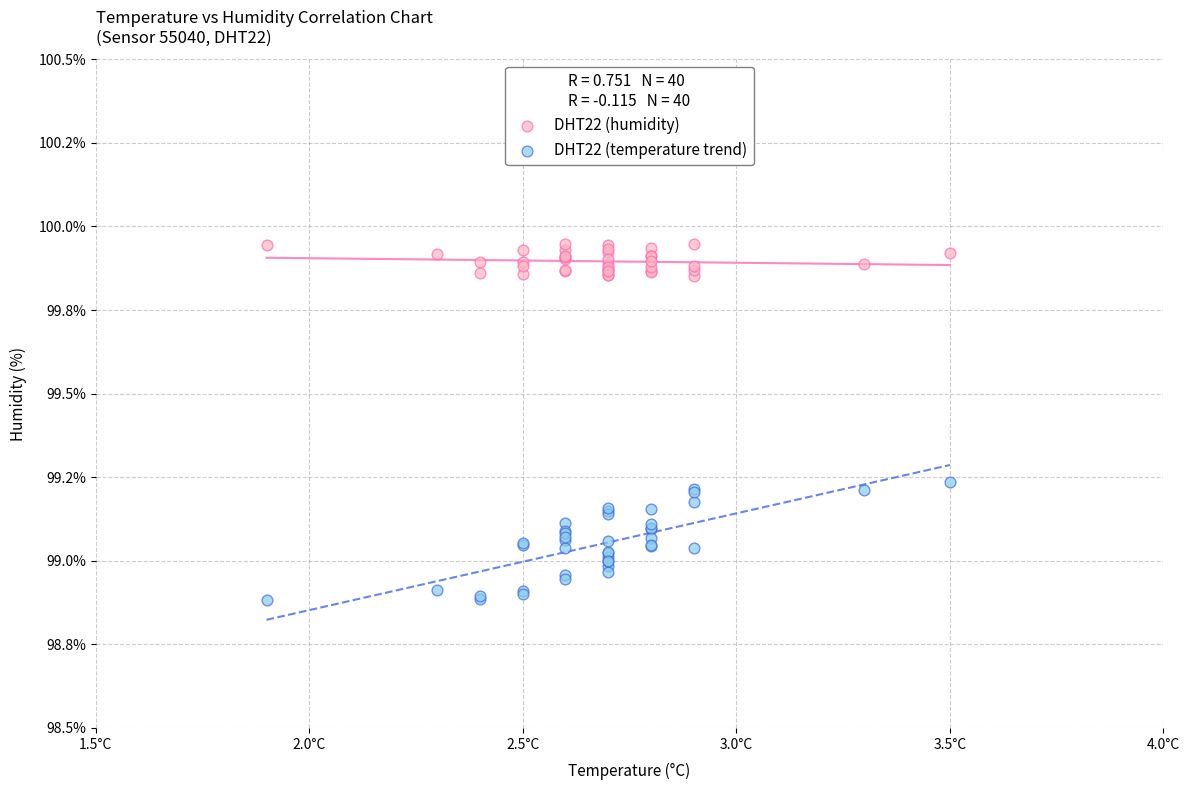

What are all the series names shown in the legend?

DHT22 (humidity), DHT22 (temperature trend)